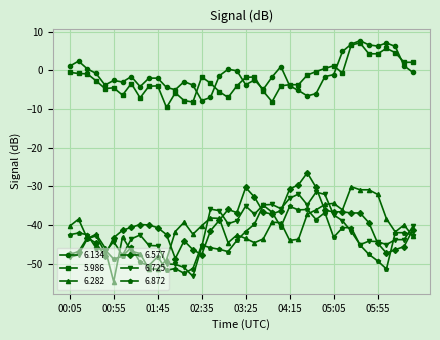

How many data points does each series have?

40